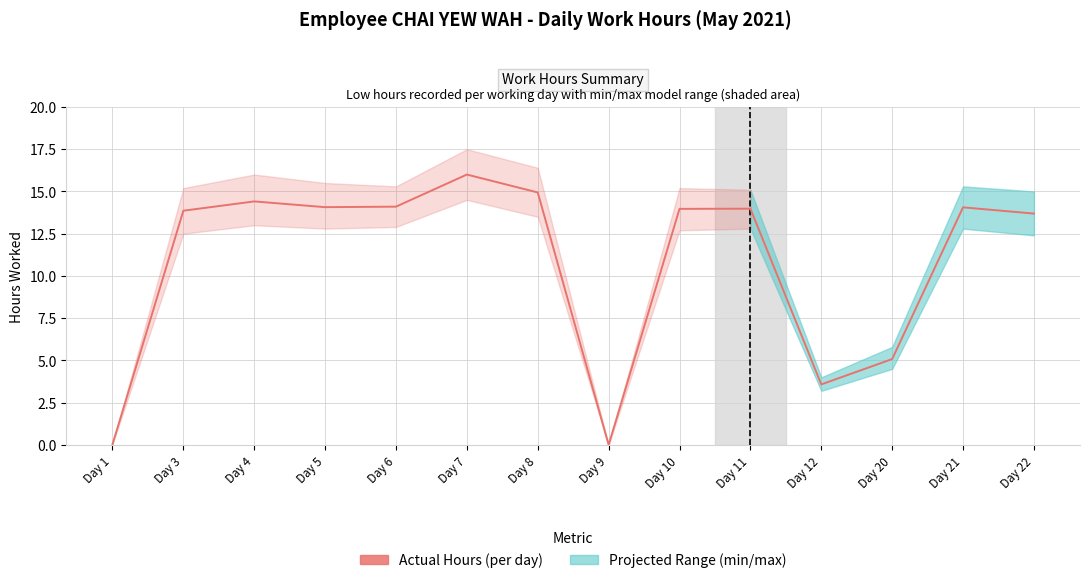

Between Day 9 and Day 3, which is larger?

Day 3